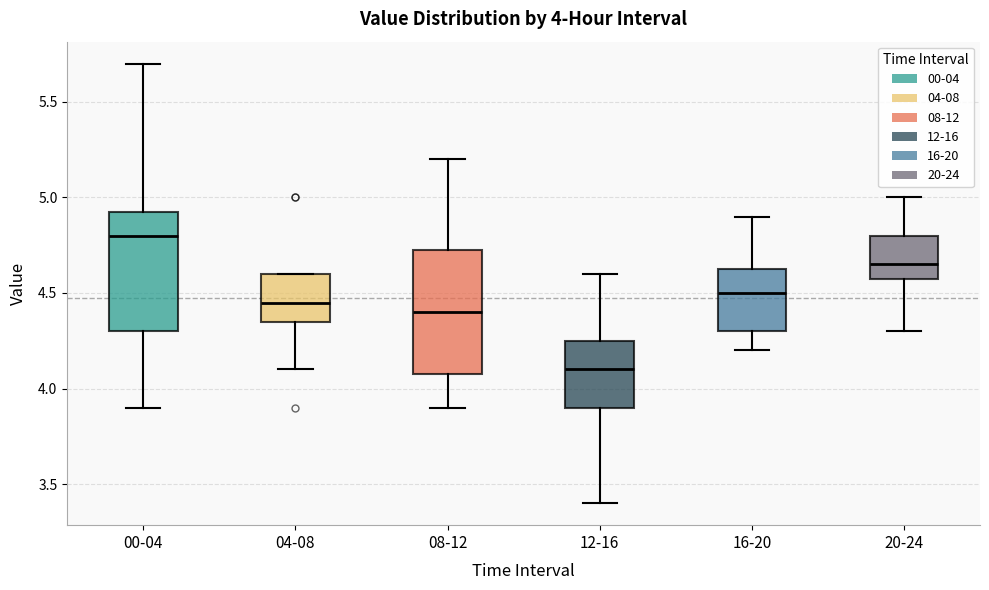

Which box has the lowest median line?

12-16